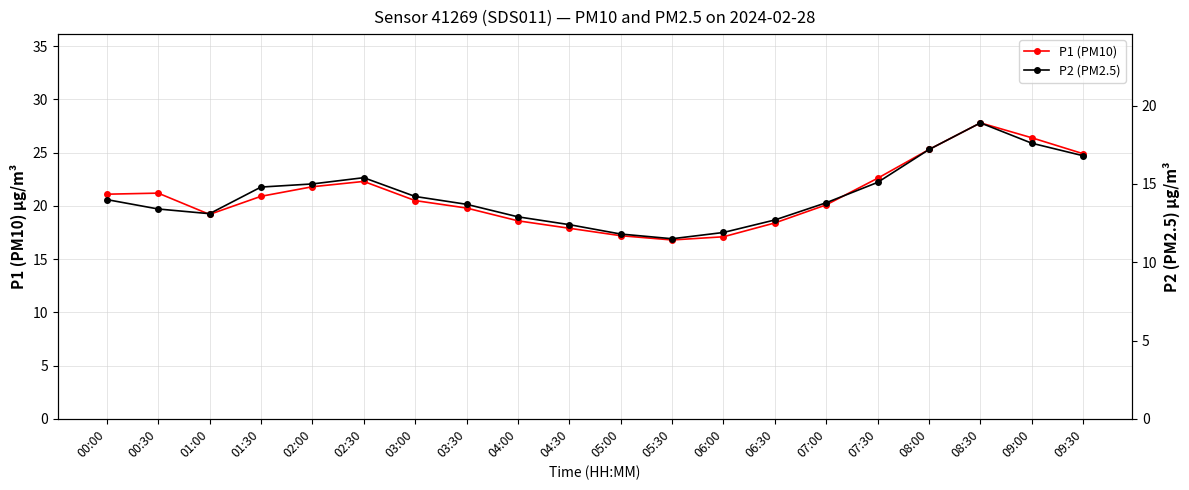

At which label does P1 (PM10) first exceed 20?

00:00